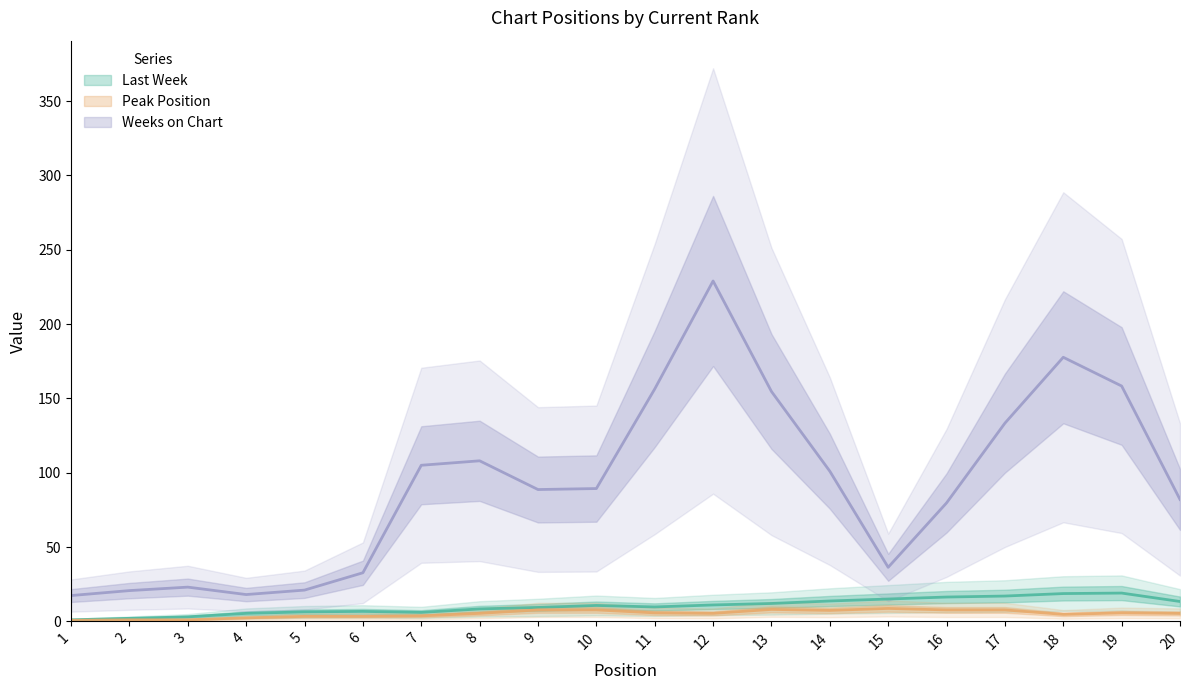

Which series has the widest spread of values?

Weeks on Chart